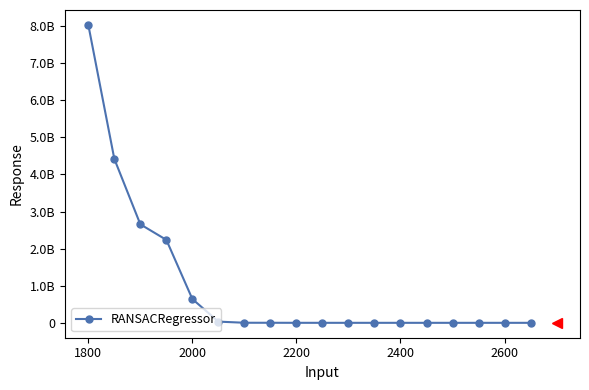

What is the sum of all values?

18023890057